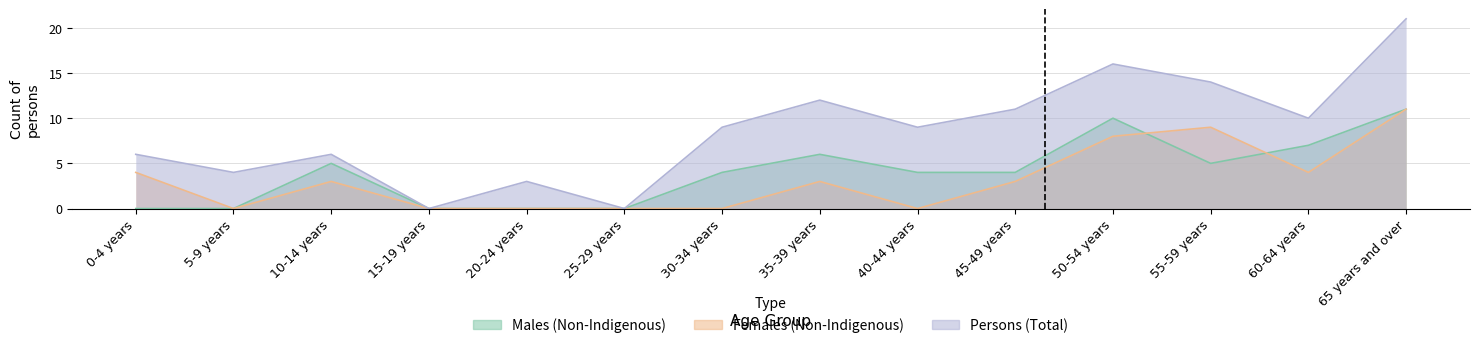

What are all the series names shown in the legend?

Males (Non-Indigenous), Females (Non-Indigenous), Persons (Total)